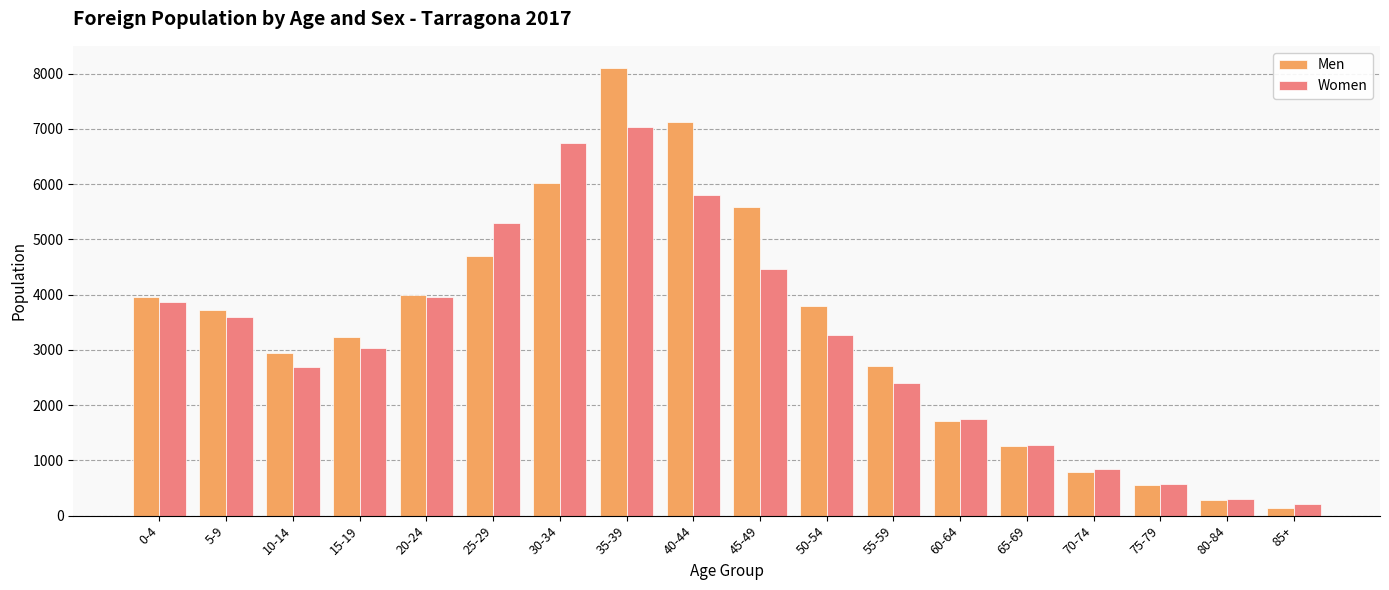

What is the label of the 9th bar from the right?

45-49